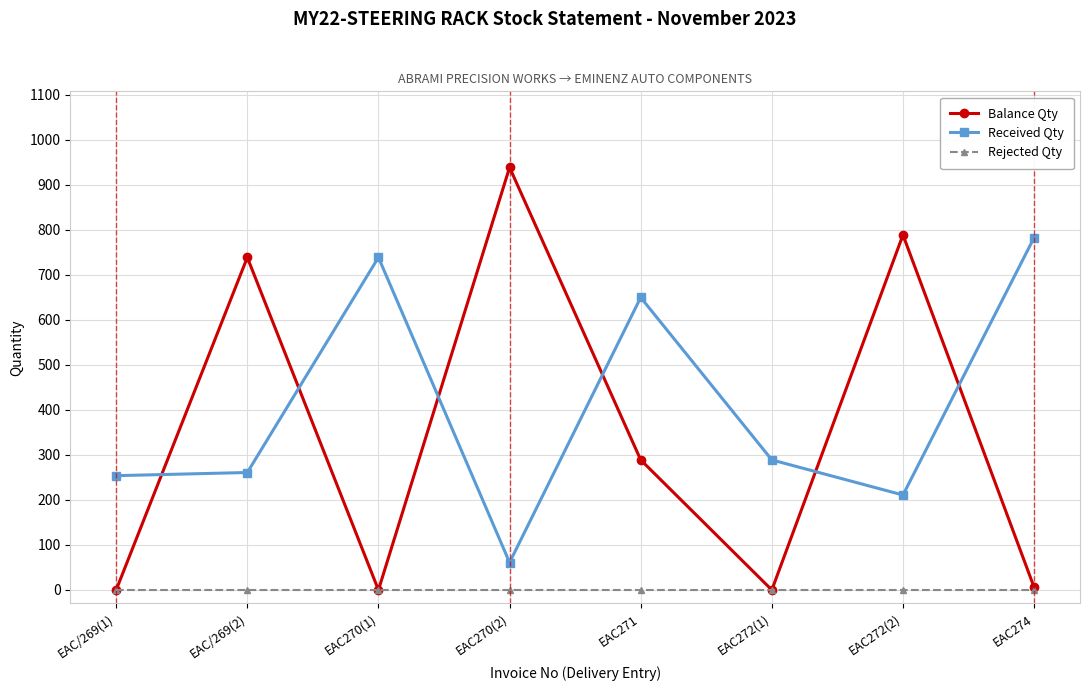

Which series has the widest spread of values?

Balance Qty